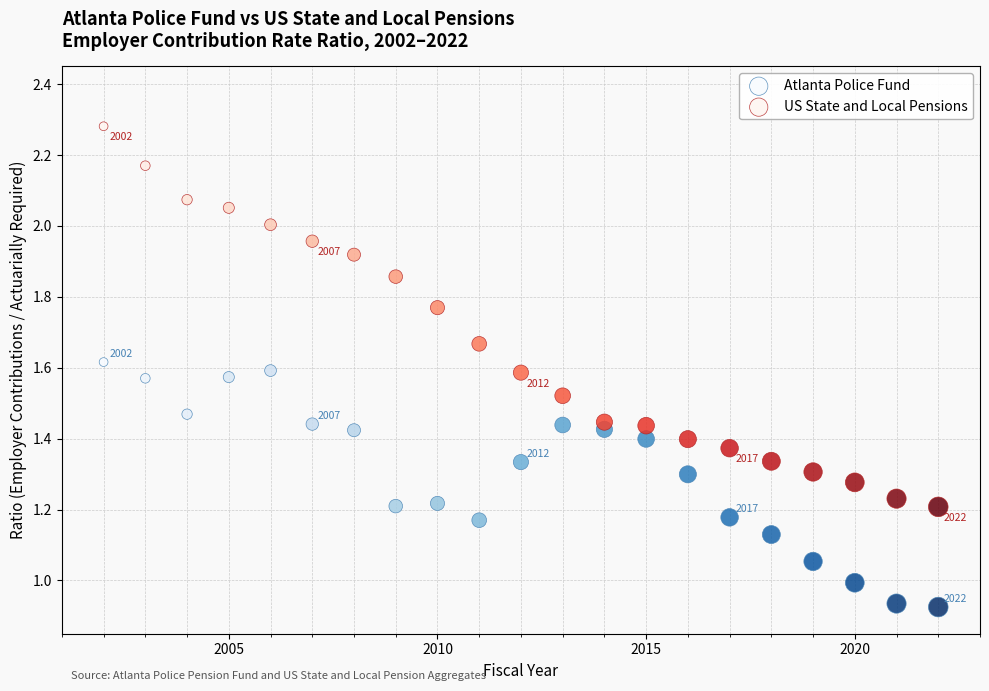

What is the X range (max minus min) for the scatter plot?

20.0